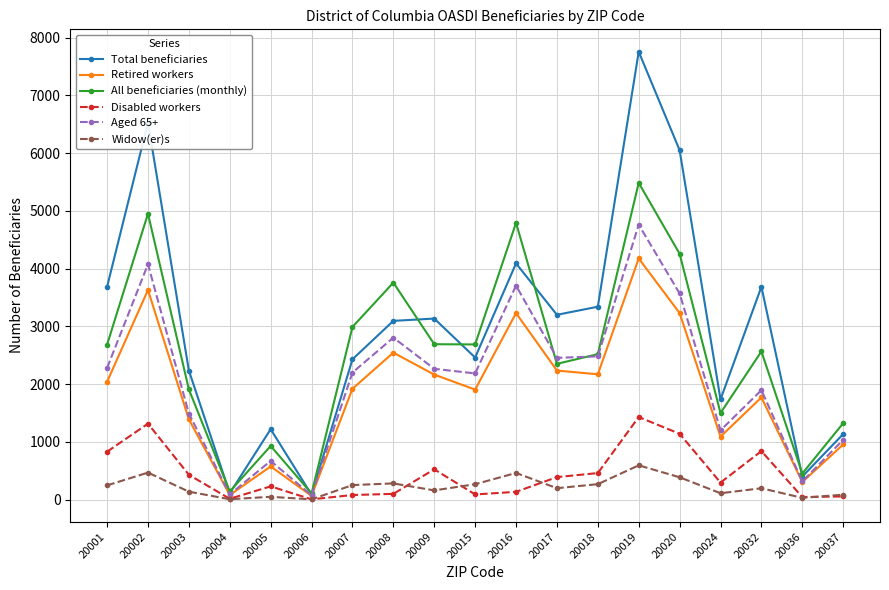

What are all the series names shown in the legend?

Total beneficiaries, Retired workers, All beneficiaries (monthly), Disabled workers, Aged 65+, Widow(er)s